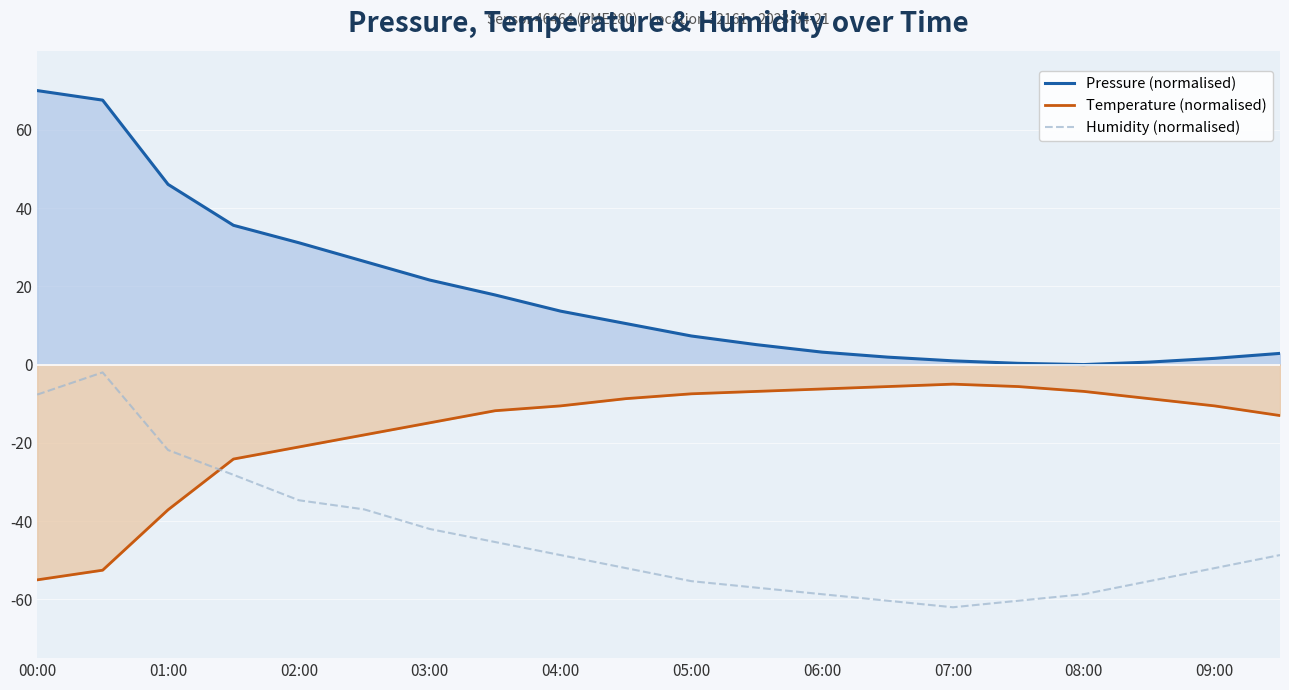

Which series has the largest range (max minus min)?

Pressure (normalised)